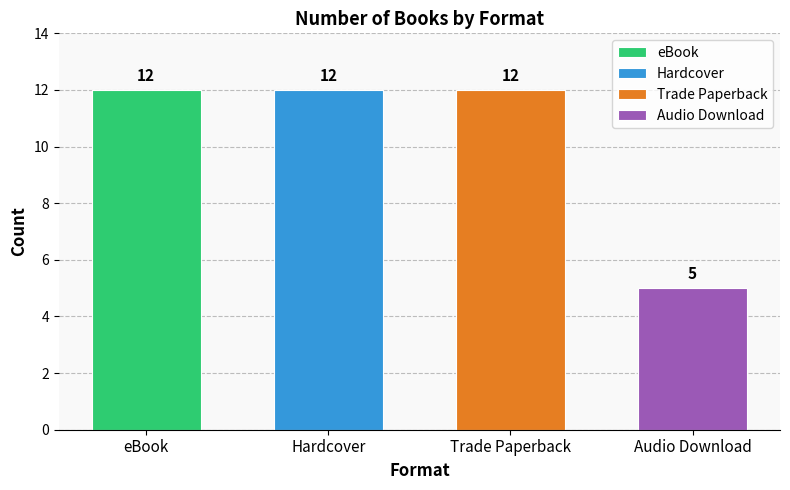

Reading left to right, extract all data points from this chart.

12	12	12	5